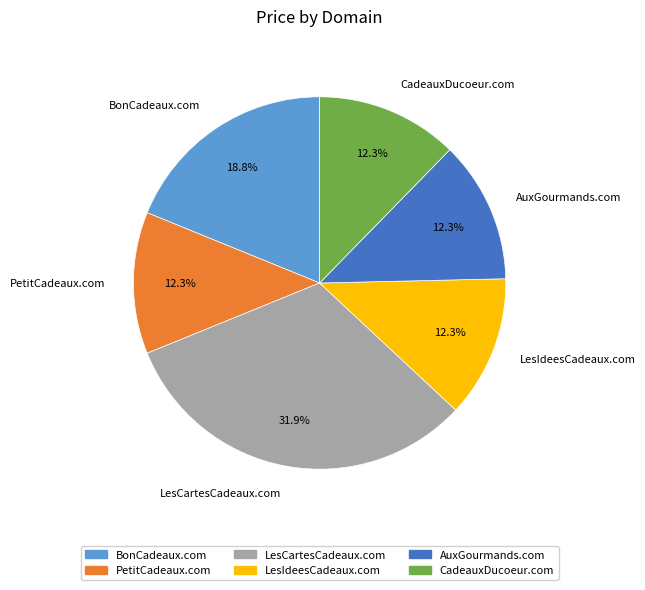

Is it true that AuxGourmands.com is 12% of the pie?

True